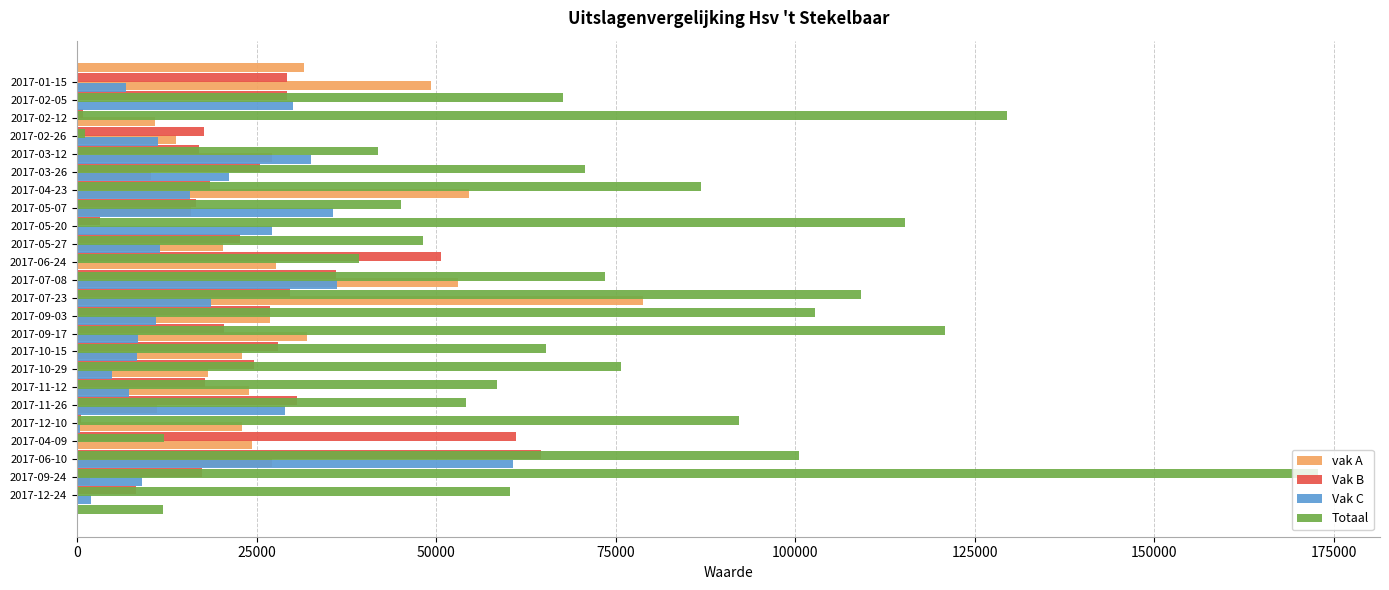

The Vak C series shows 36250 at 2017-07-08. True or false?

True